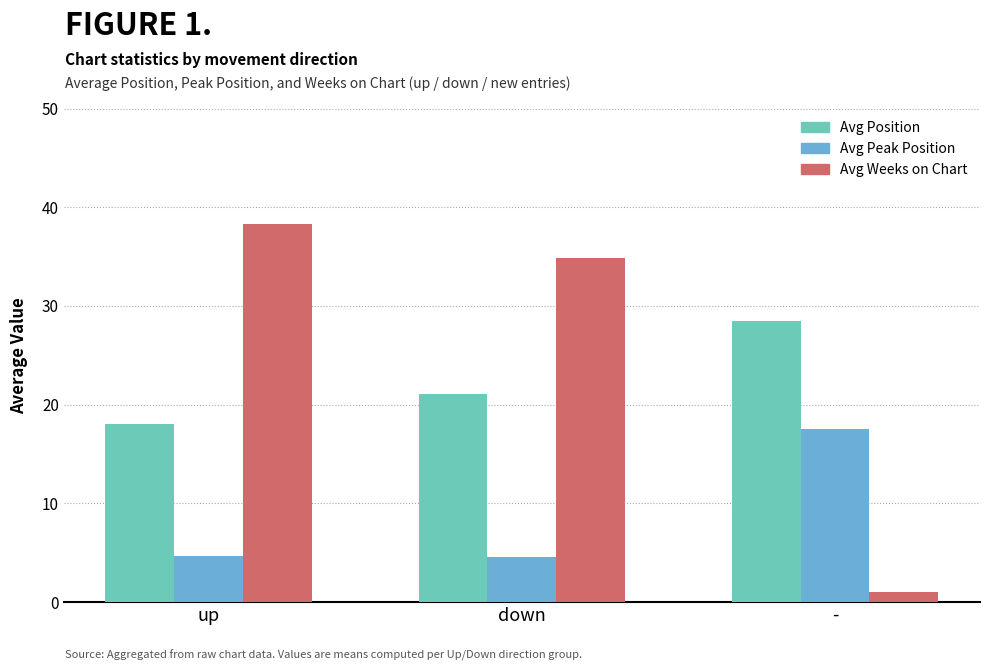

What position from the right is -?

1